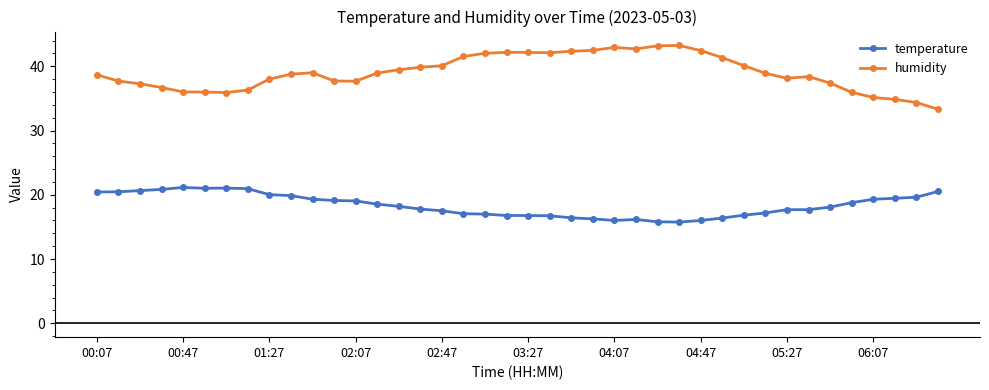

How many series are shown in this chart?

2